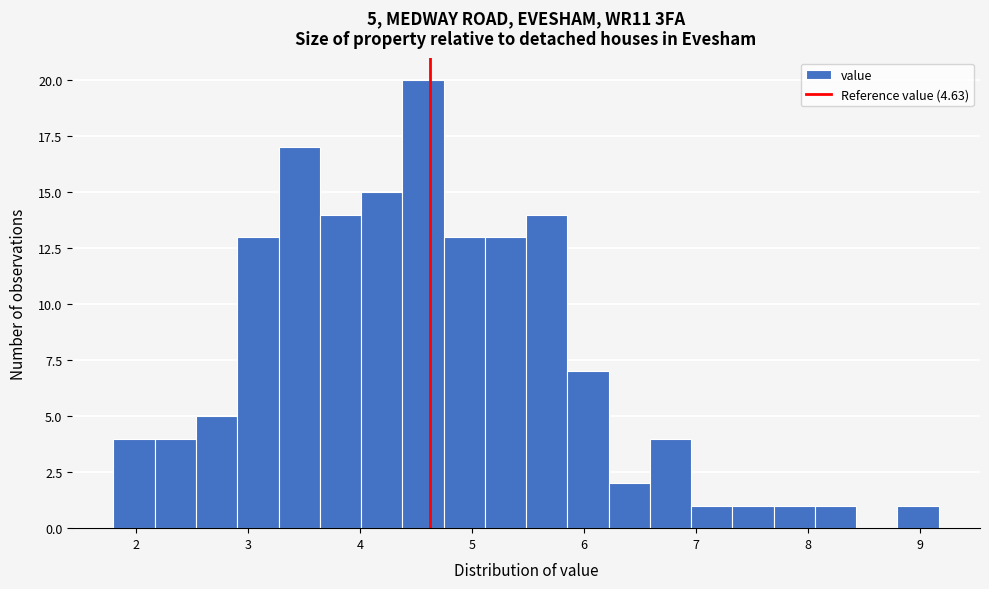

Read against the x-axis, roughly where is the centre of the tallest bar?

4.6